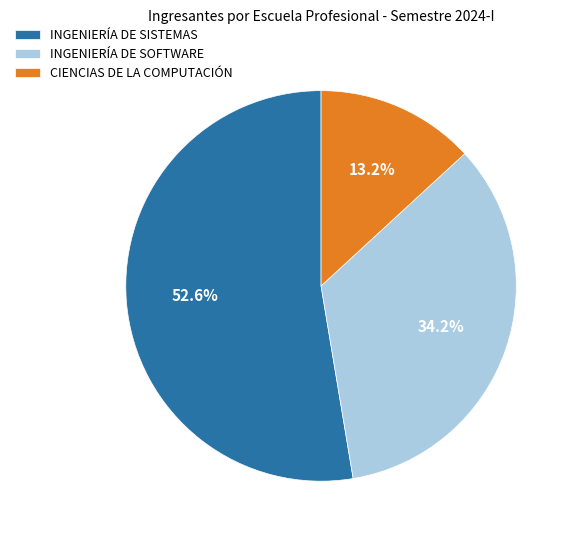

To the nearest percent, what portion does INGENIERÍA DE SOFTWARE represent?

34%